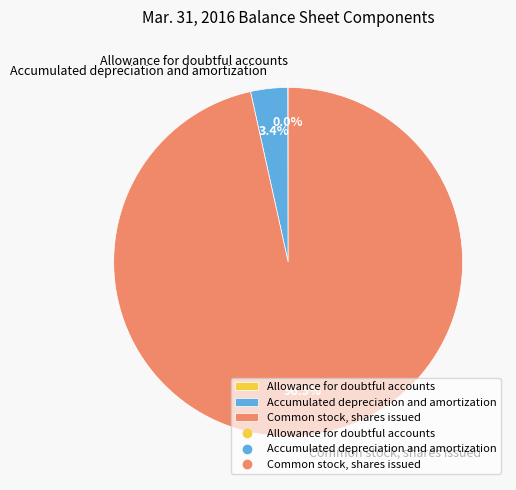

Which slice represents more than half of the pie?

Common stock, shares issued